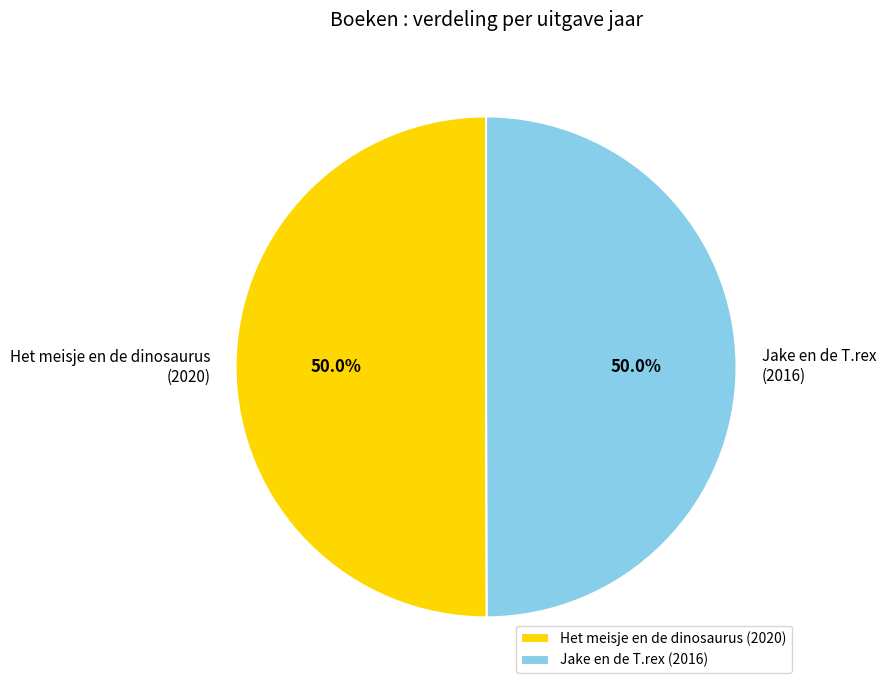

Approximately how many times larger is the value at Het meisje en de dinosaurus compared to Jake en de T.rex?

1.0